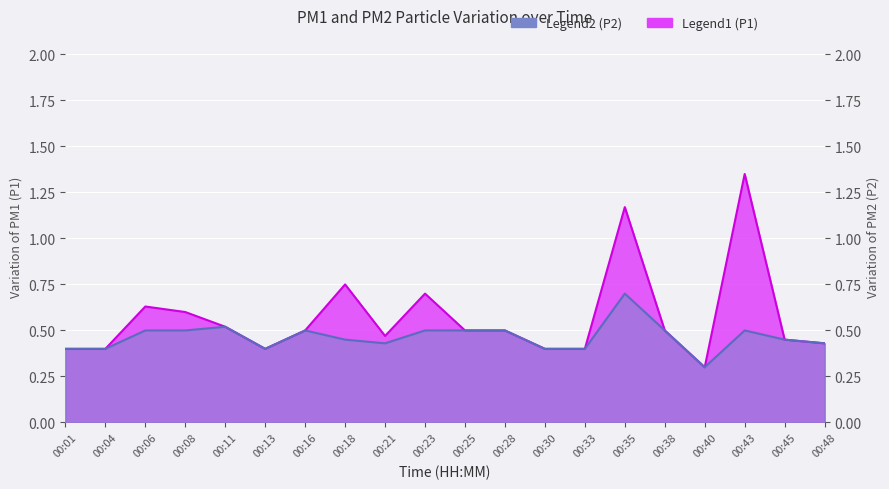

At which category does P1 reach its first local valley?

00:13